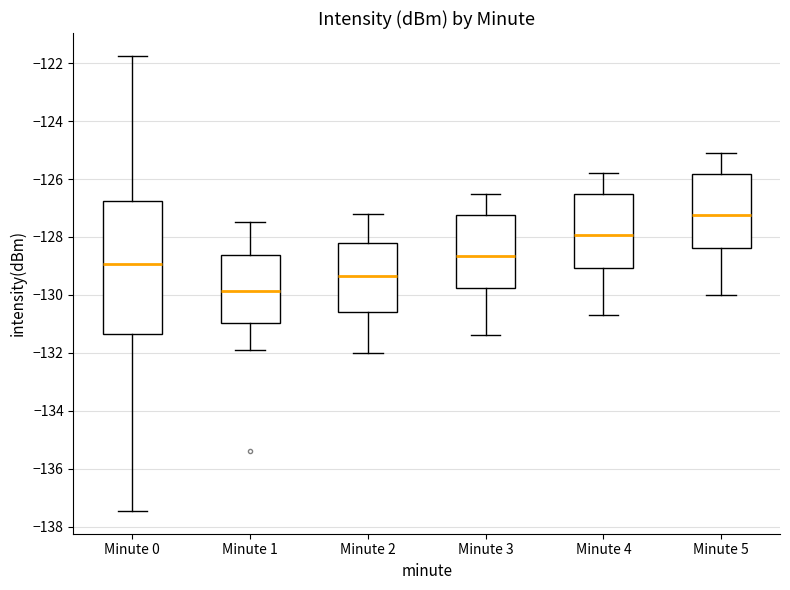

Where is the upper edge of the box for Minute 5 on the y-axis? The values are not printed on the chart, so give them approximately, as read against the axis.

-125.8